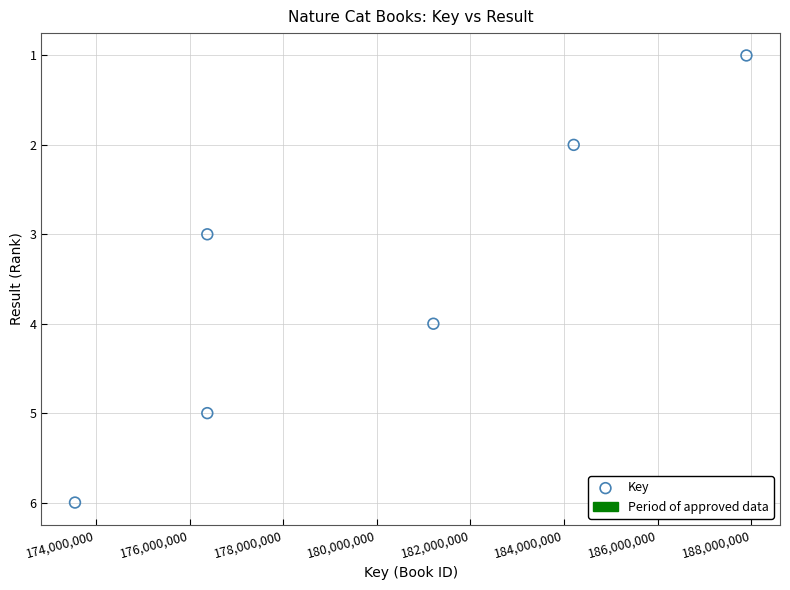

What is the range of Y values (max minus min)?

5